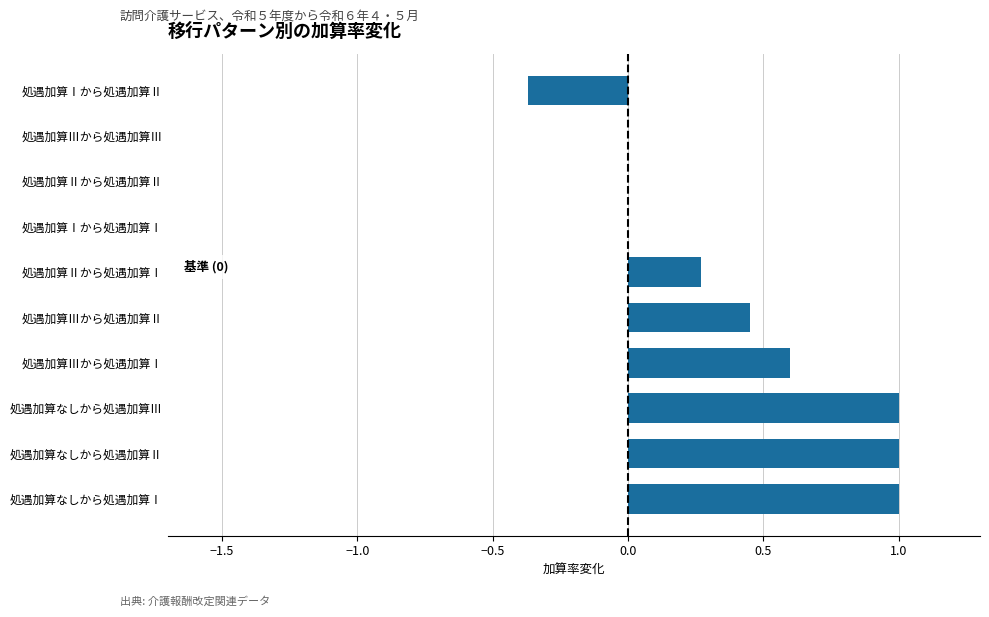

What is the sum of all values?

3.9